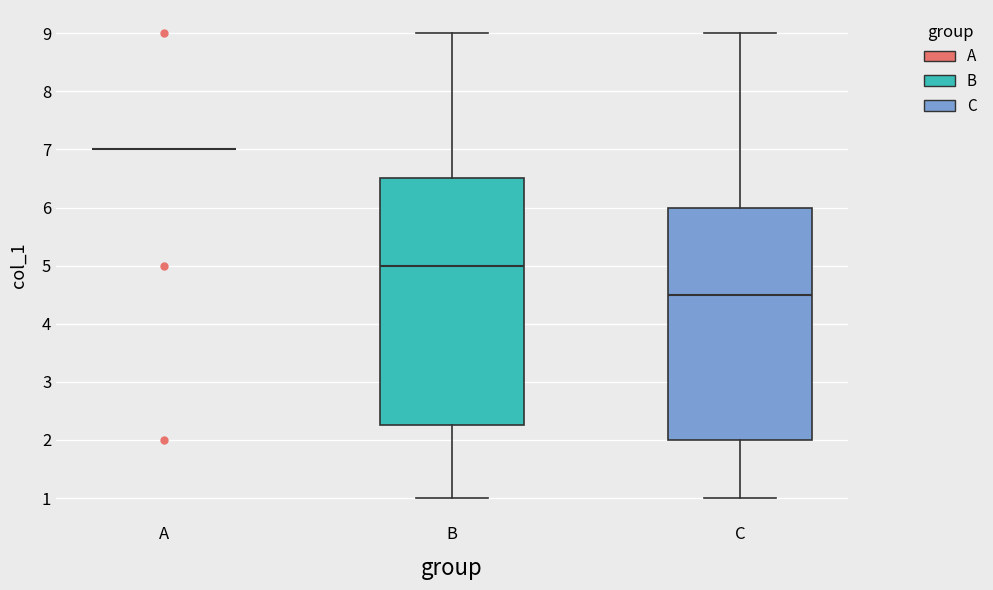

Comparing the boxes themselves (not the whiskers), which one is the tallest?

B